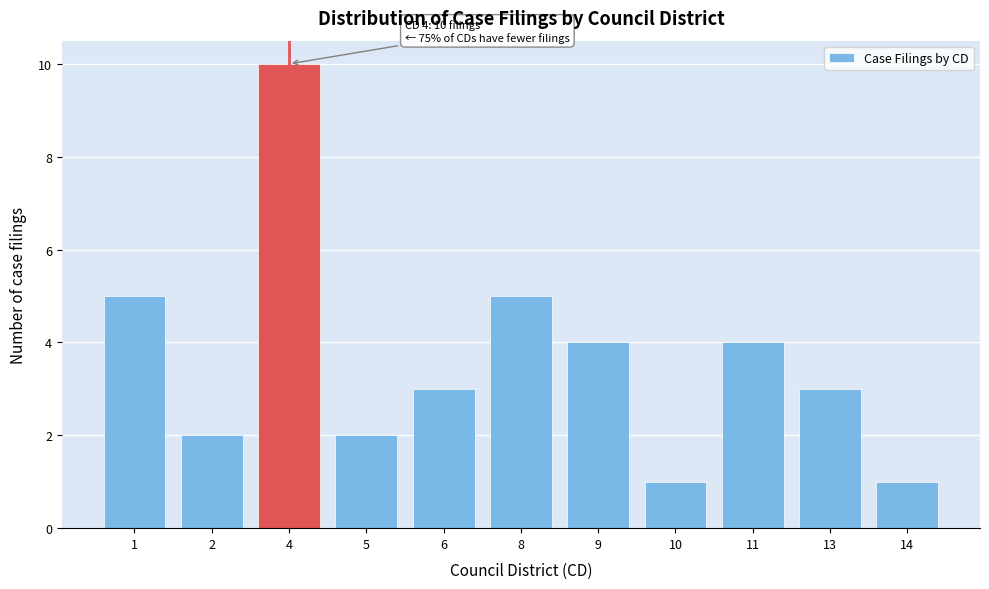

Reading left to right, transcribe all the data shown in this chart.

1=5	2=2	4=10	5=2	6=3	8=5	9=4	10=1	11=4	13=3	14=1